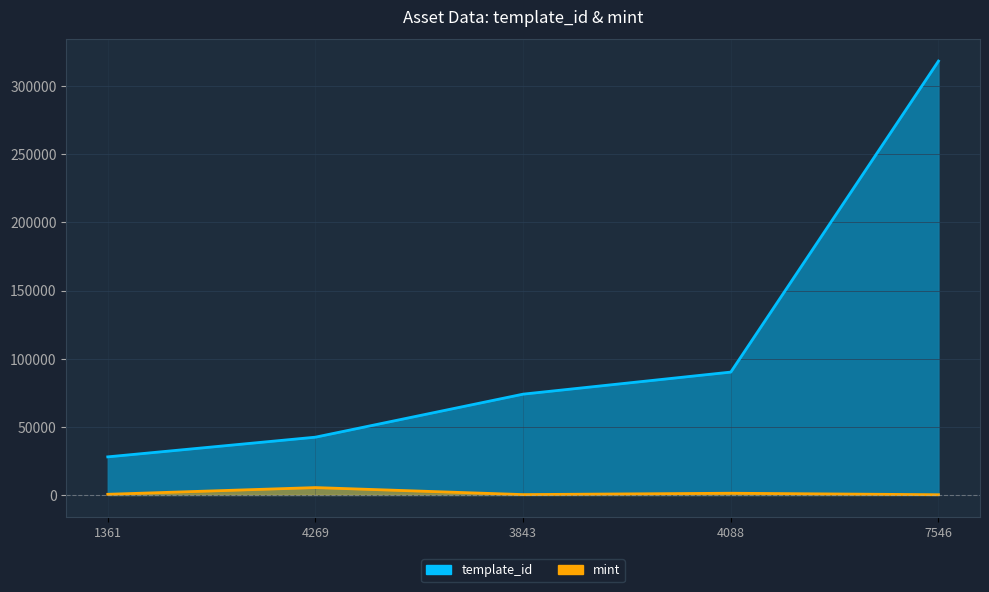

True or false: mint and template_id cross at least once.

False